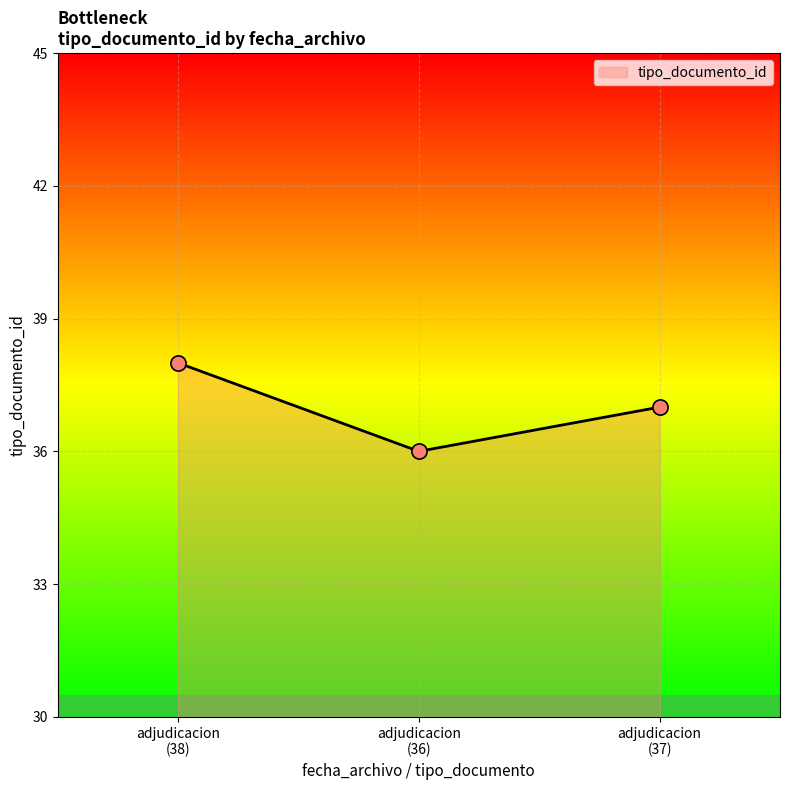

What is the maximum value for tipo_documento_id?

38.0